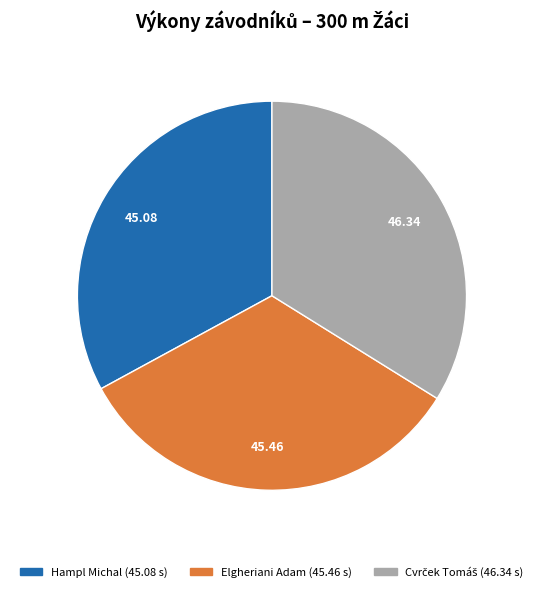

Is there a majority slice in this chart?

No